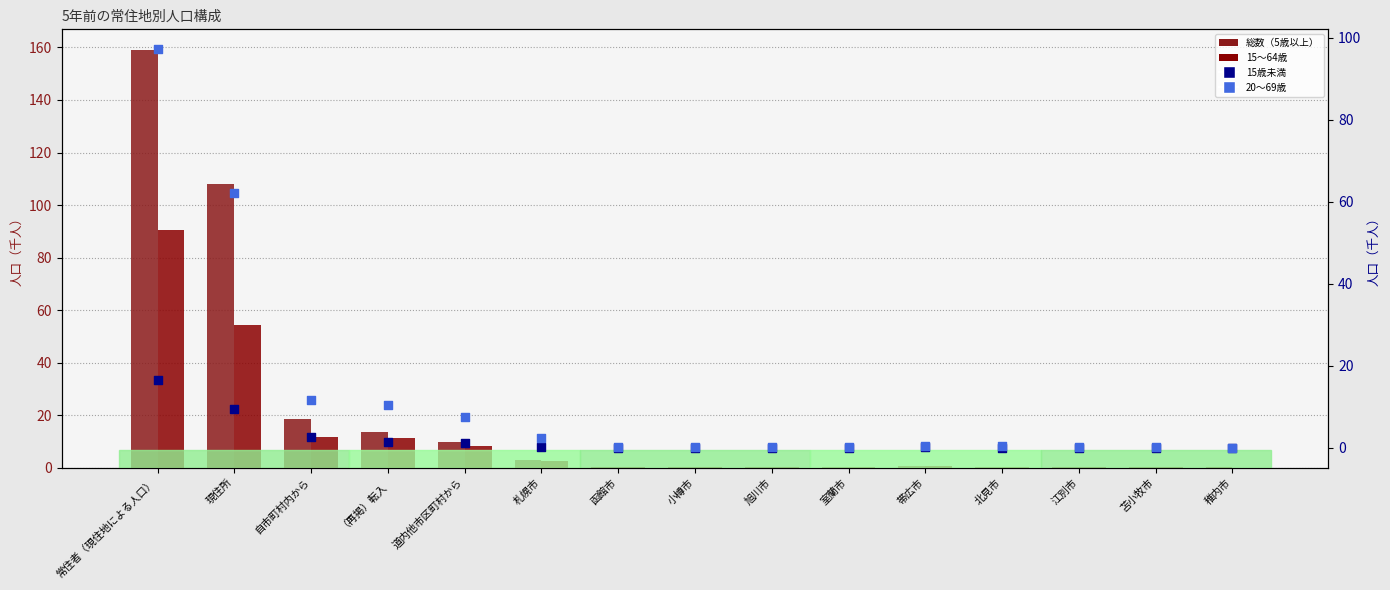

Is the value of 15歳未満 at 苫小牧市 greater than the value of 15～64歳 at 苫小牧市?

No